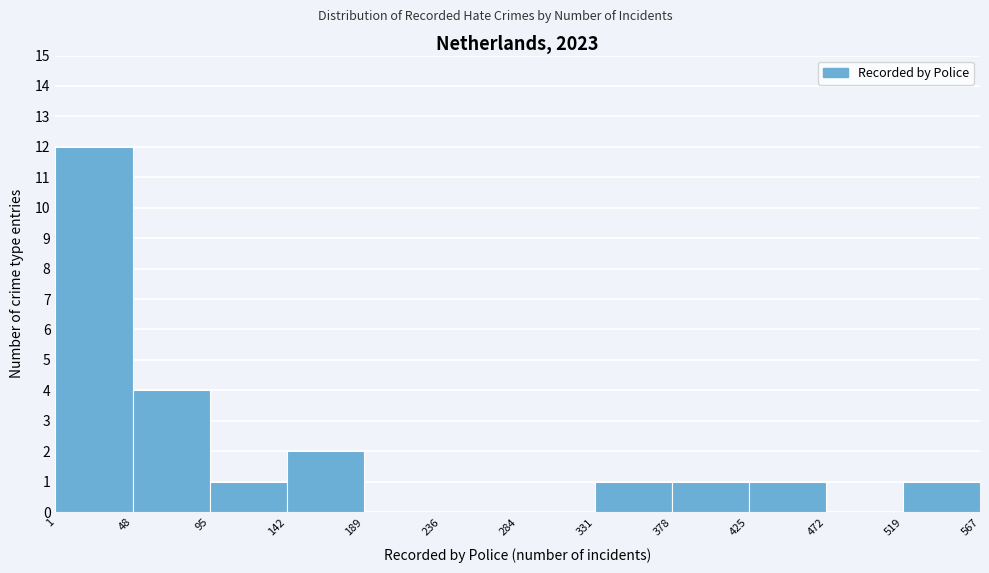

What is the height of the bar covering 48 to 95 on the x-axis? The values are not printed on the chart, so give them approximately, as read against the axis.

4